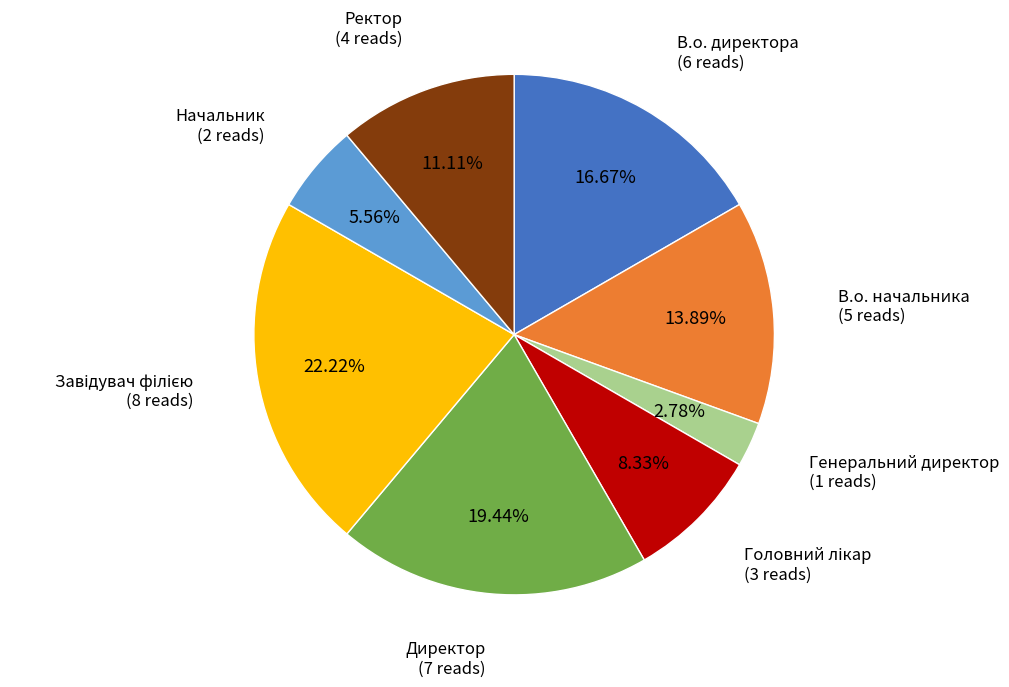

Does any single category account for the majority?

No